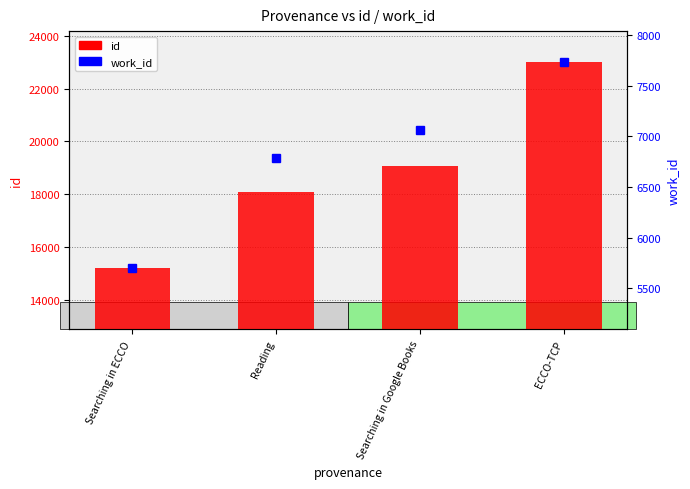

What are all the series names shown in the legend?

id, work_id